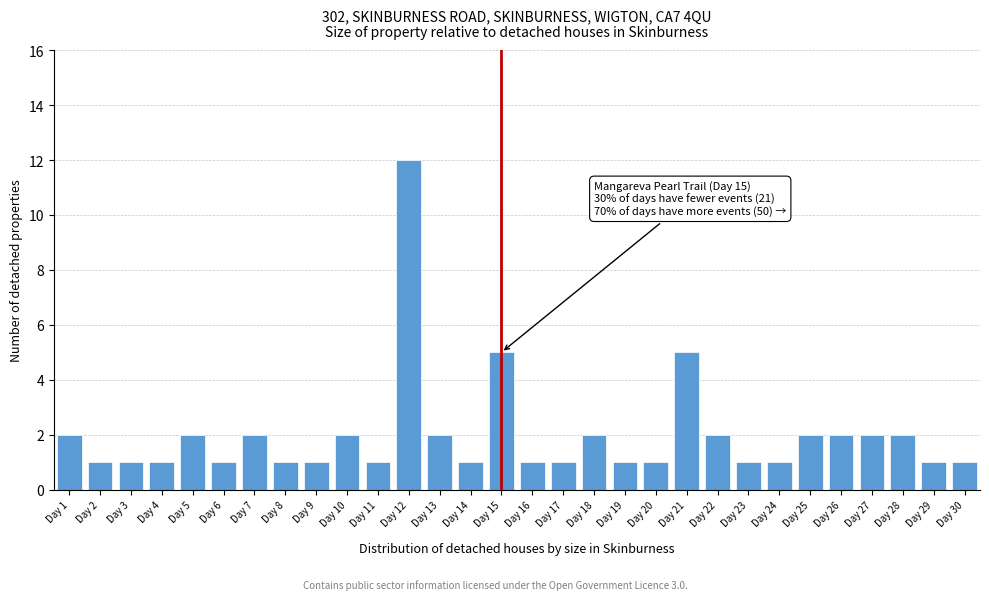

Reading left to right, what are all the values shown in this chart?

Day 1=2	Day 2=1	Day 3=1	Day 4=1	Day 5=2	Day 6=1	Day 7=2	Day 8=1	Day 9=1	Day 10=2	Day 11=1	Day 12=12	Day 13=2	Day 14=1	Day 15=5	Day 16=1	Day 17=1	Day 18=2	Day 19=1	Day 20=1	Day 21=5	Day 22=2	Day 23=1	Day 24=1	Day 25=2	Day 26=2	Day 27=2	Day 28=2	Day 29=1	Day 30=1